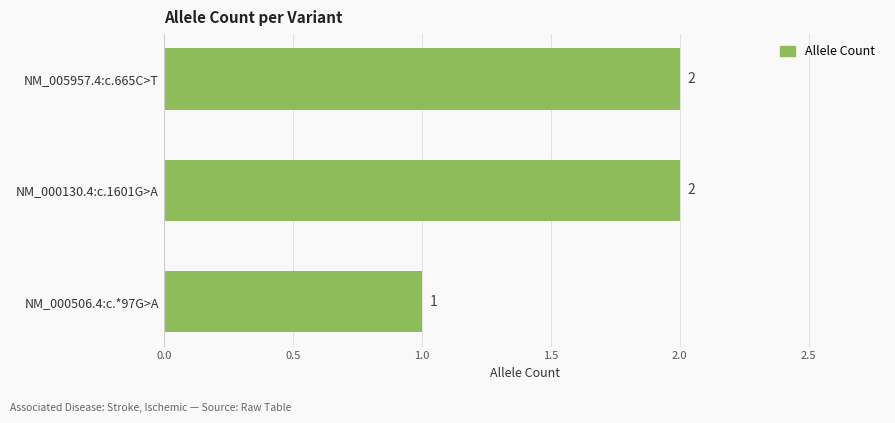

Reading top to bottom, extract all data points from this chart.

2	2	1